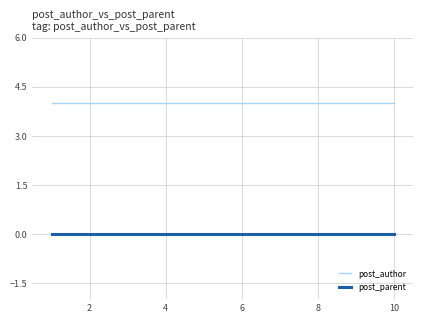

True or false: post_parent and post_author intersect in this chart.

False